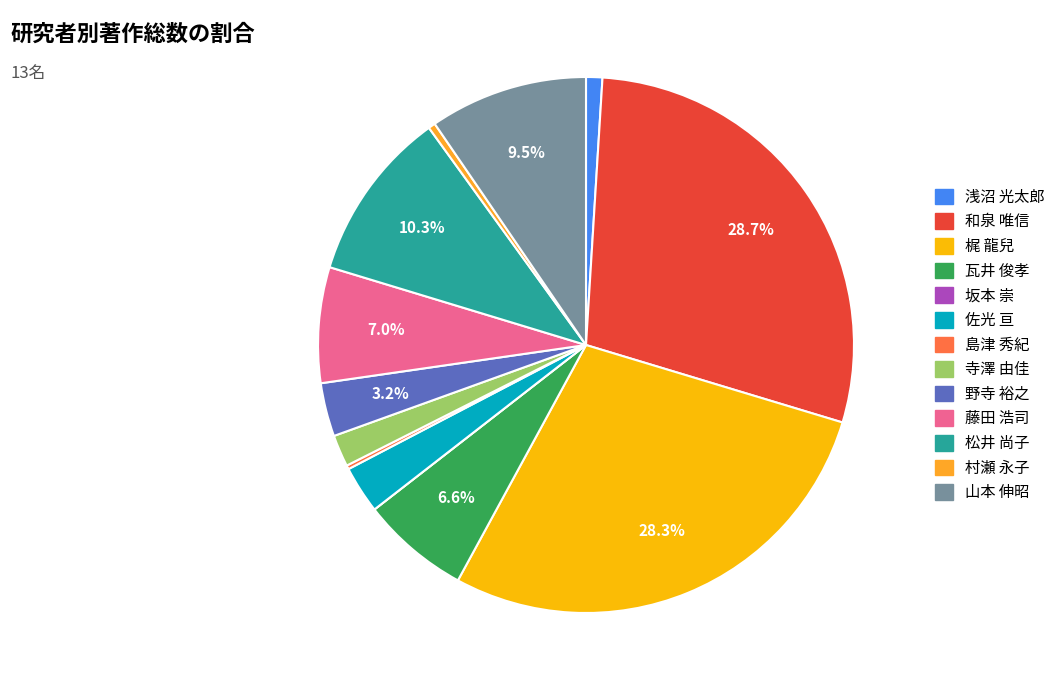

Count the number of slices in the pie.

13